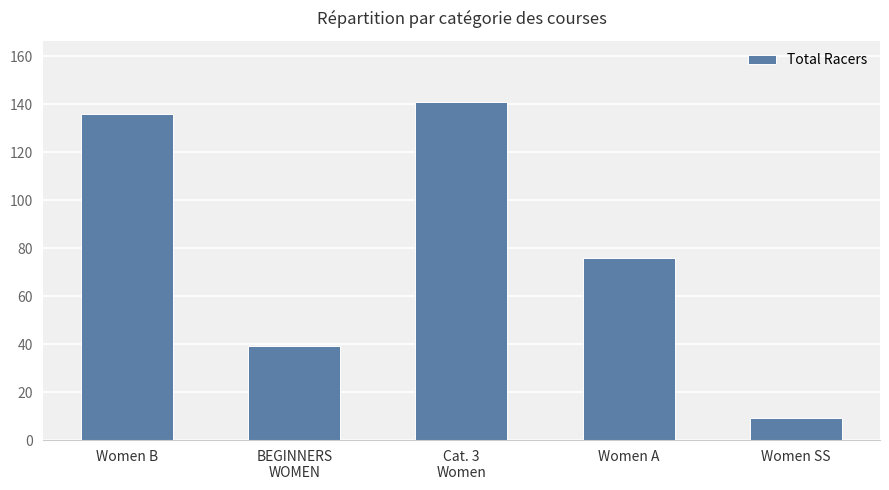

What position from the right is Cat. 3
Women?

3